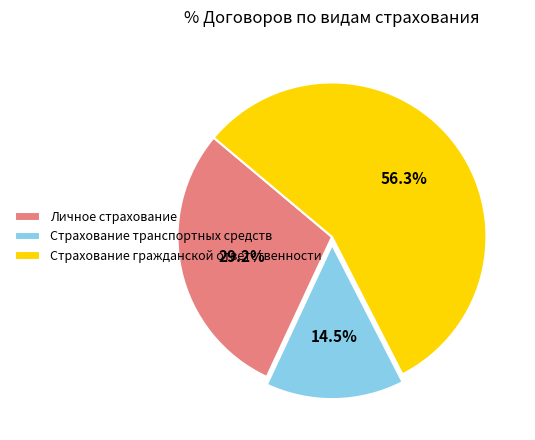

To the nearest percent, what portion does Личное страхование represent?

29%